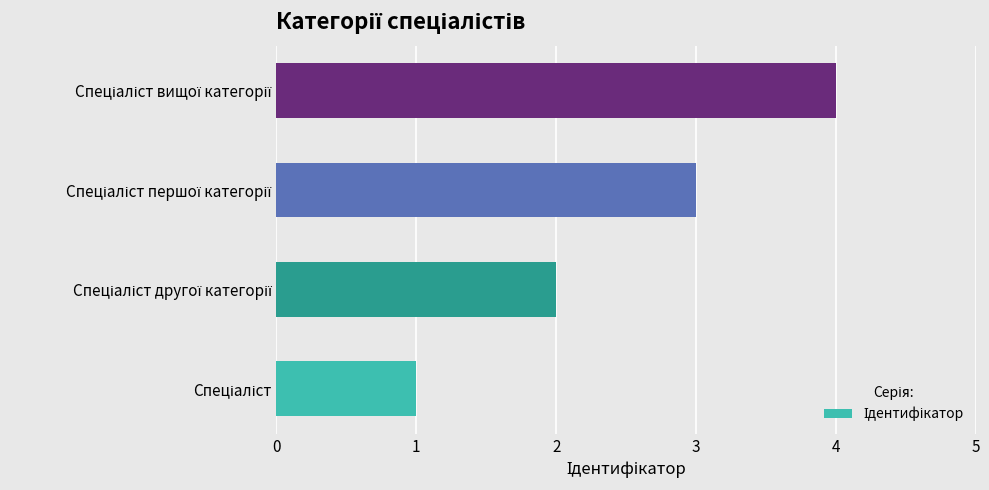

What is the sum of all values?

10